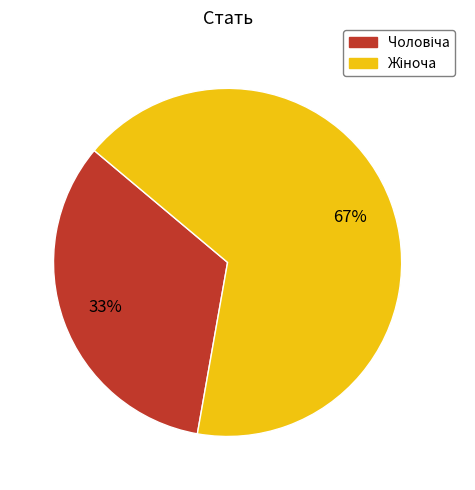

Is there any slice that represents more than half of the pie?

Yes